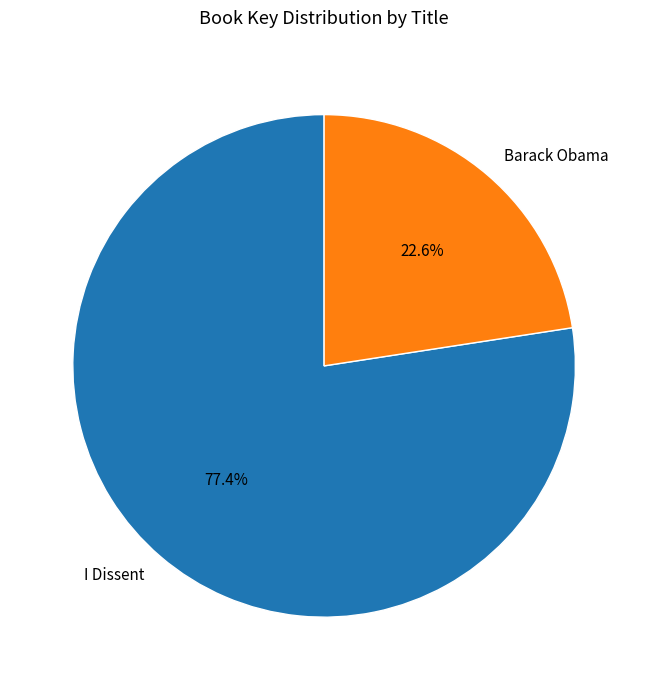

How much of the chart is everything except Barack Obama?

77.4%